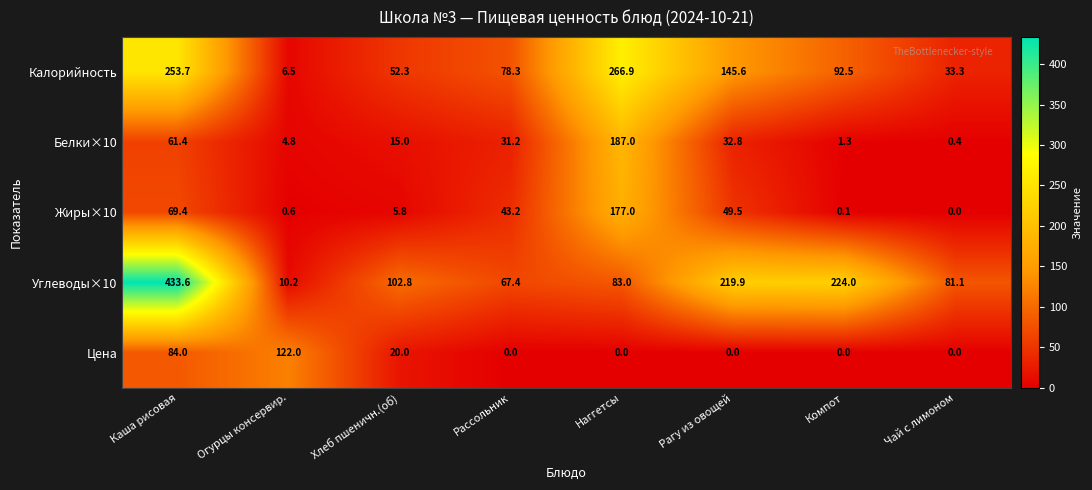

At Огурцы консервир., list the series in order from largest to smallest.

Цена, Углеводы×10, Калорийность, Белки×10, Жиры×10